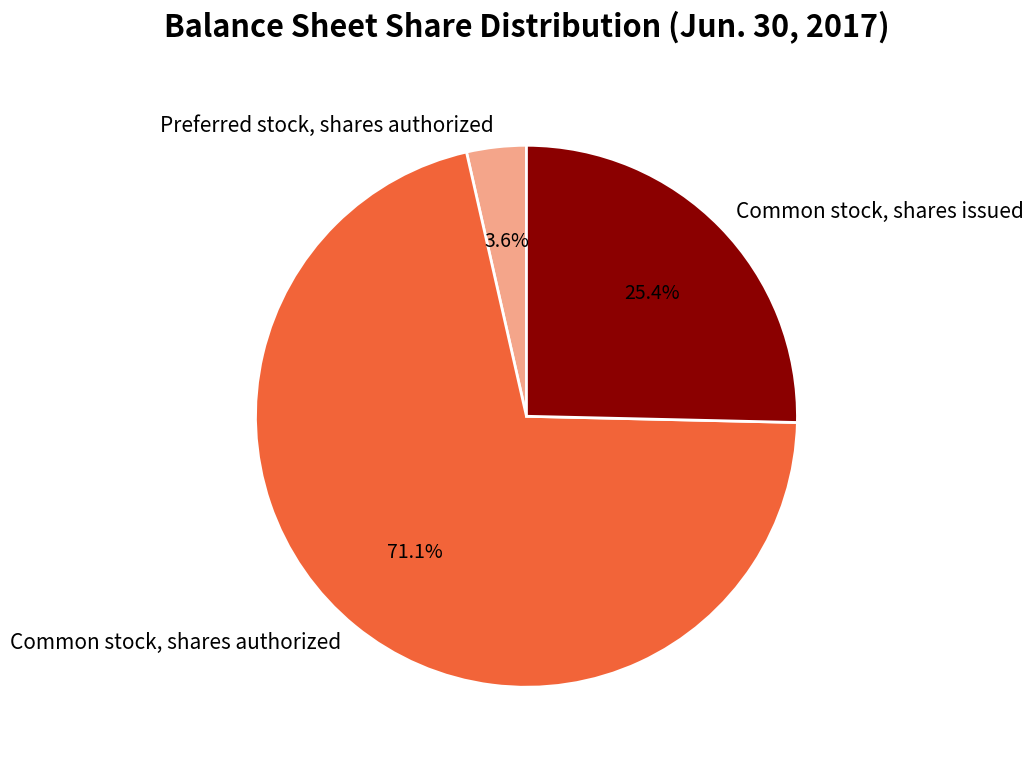

Approximately how many times larger is the value at Preferred stock, shares authorized compared to Common stock, shares issued?

0.1